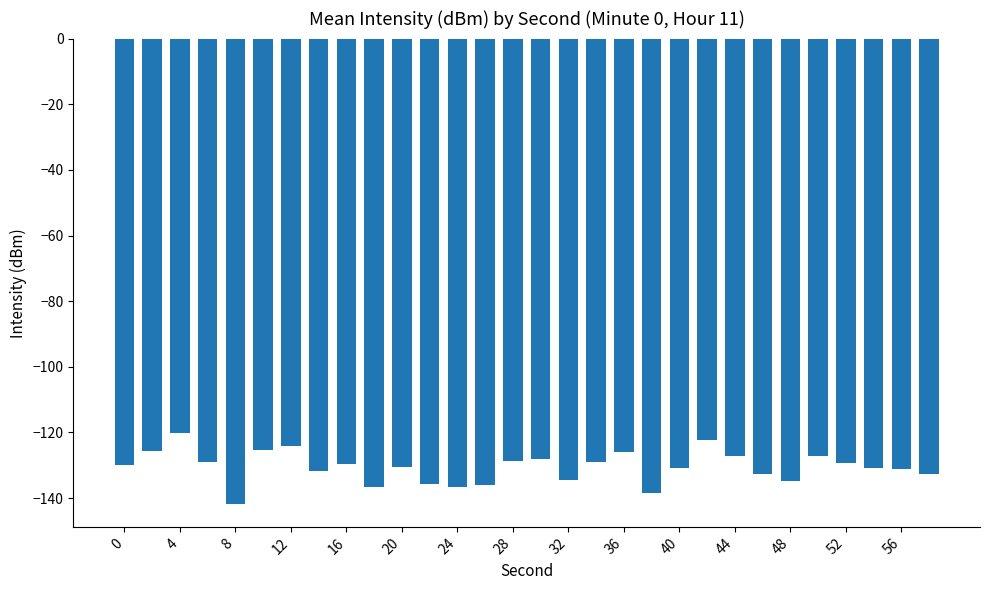

What is the greatest value displayed?

-120.2